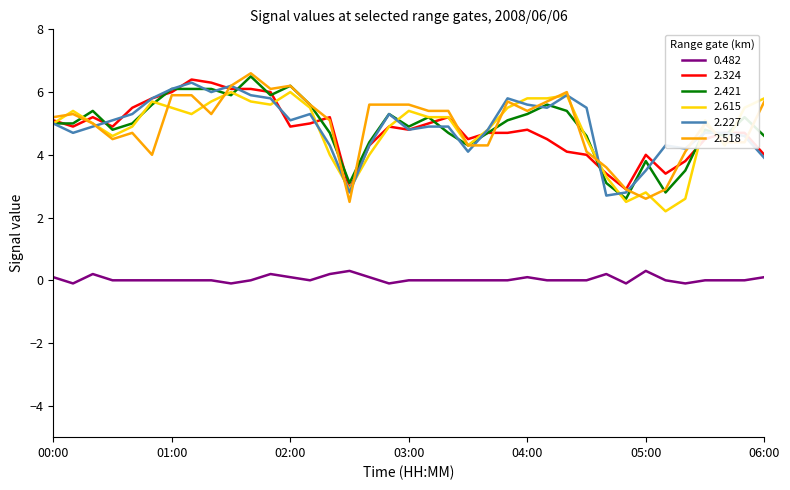

True or false: 0.482 and 2.518 intersect in this chart.

False